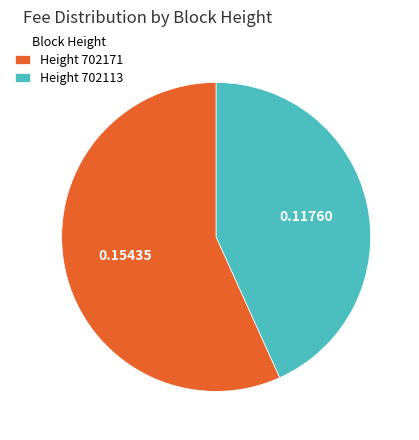

Rank the categories by value from lowest to highest.

Height 702113, Height 702171